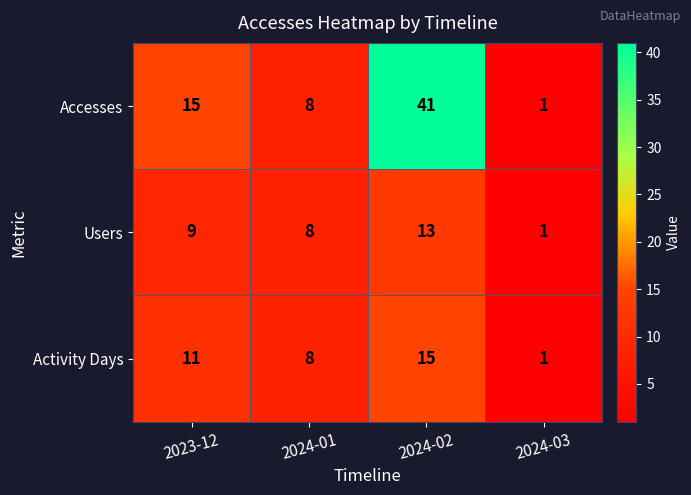

At which label does Accesses reach its minimum?

2024-03